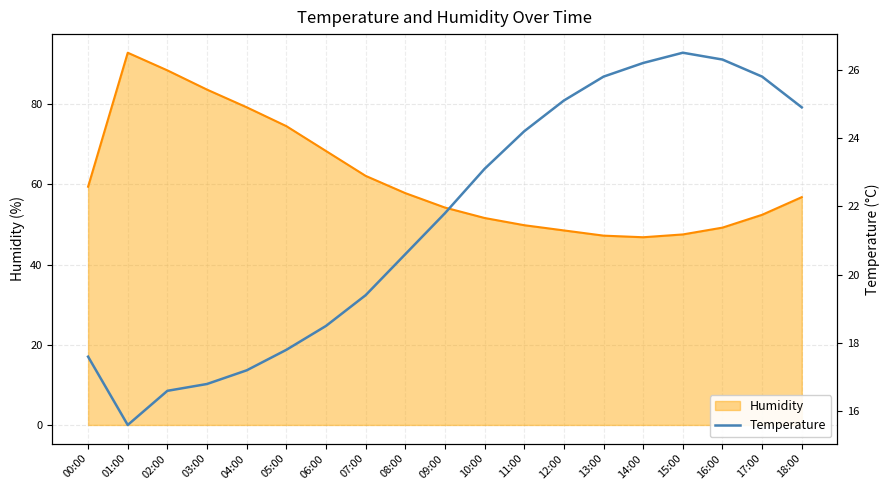

The chart shows a value of 11.0 at 08:00. True or false?

False